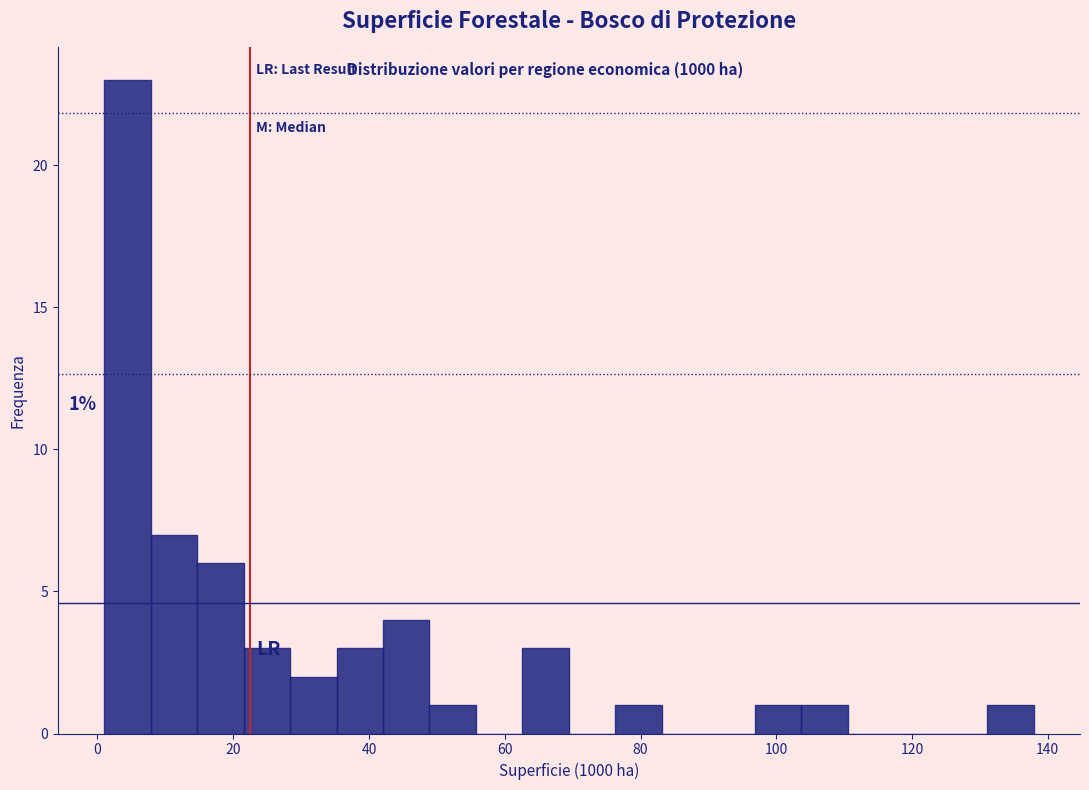

Around what value on the x-axis is the tallest bar? Give the approximate position of its centre, as read against the axis.

4